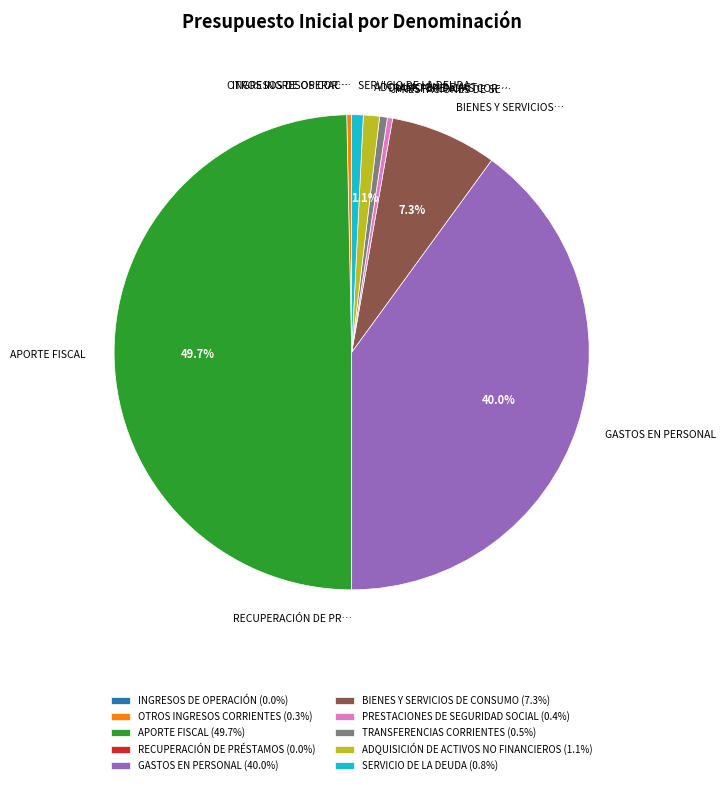

How much of the chart is everything except GASTOS EN PERSONAL (40.0%)?

60.0%